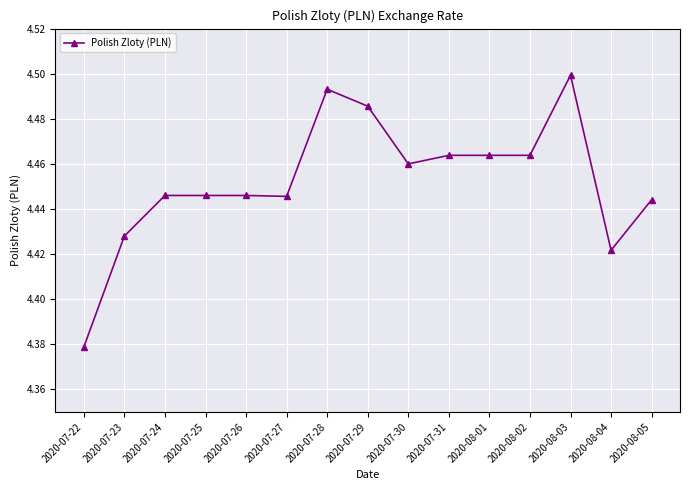

Is it true that the value at 2020-08-04 is 2.5?

False